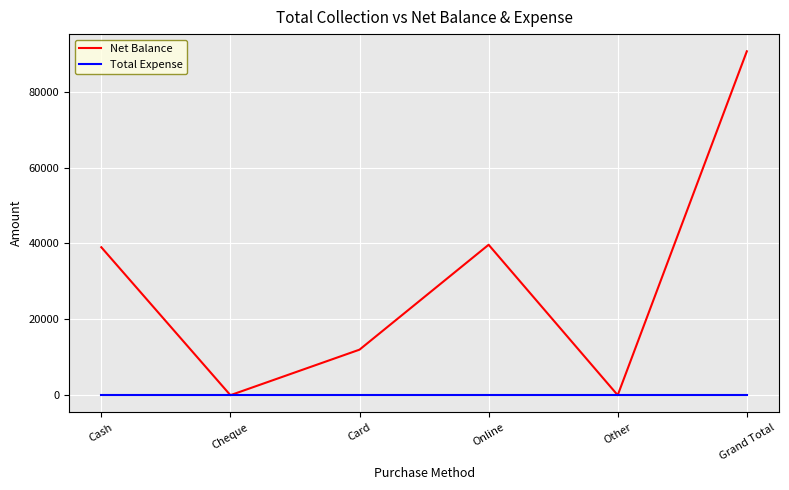

Which series has the largest total across all categories?

Net Balance